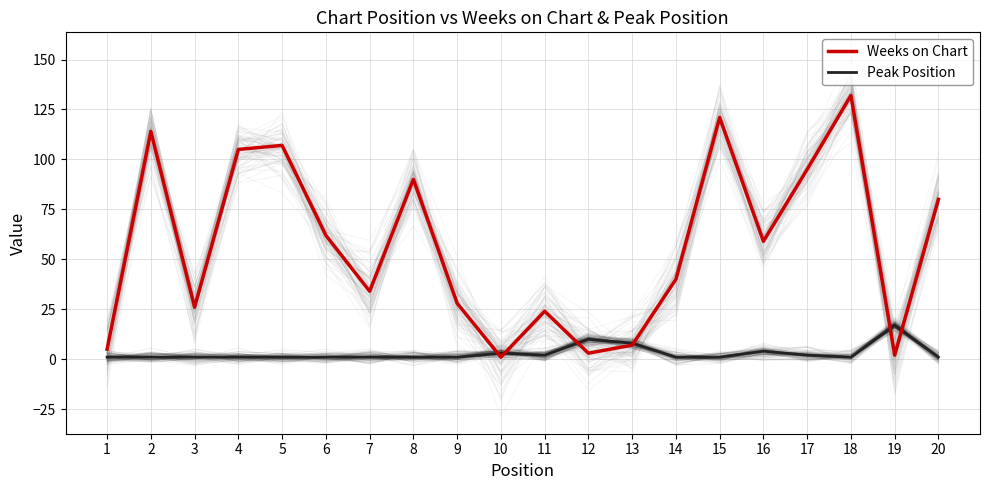

What is the total value across all series at 9?

29